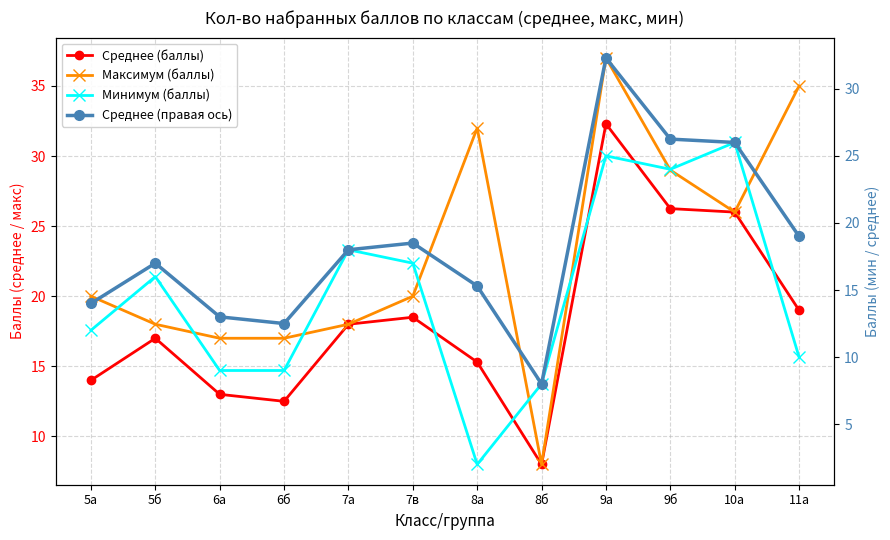

What is the maximum value shown in the chart?

37.0